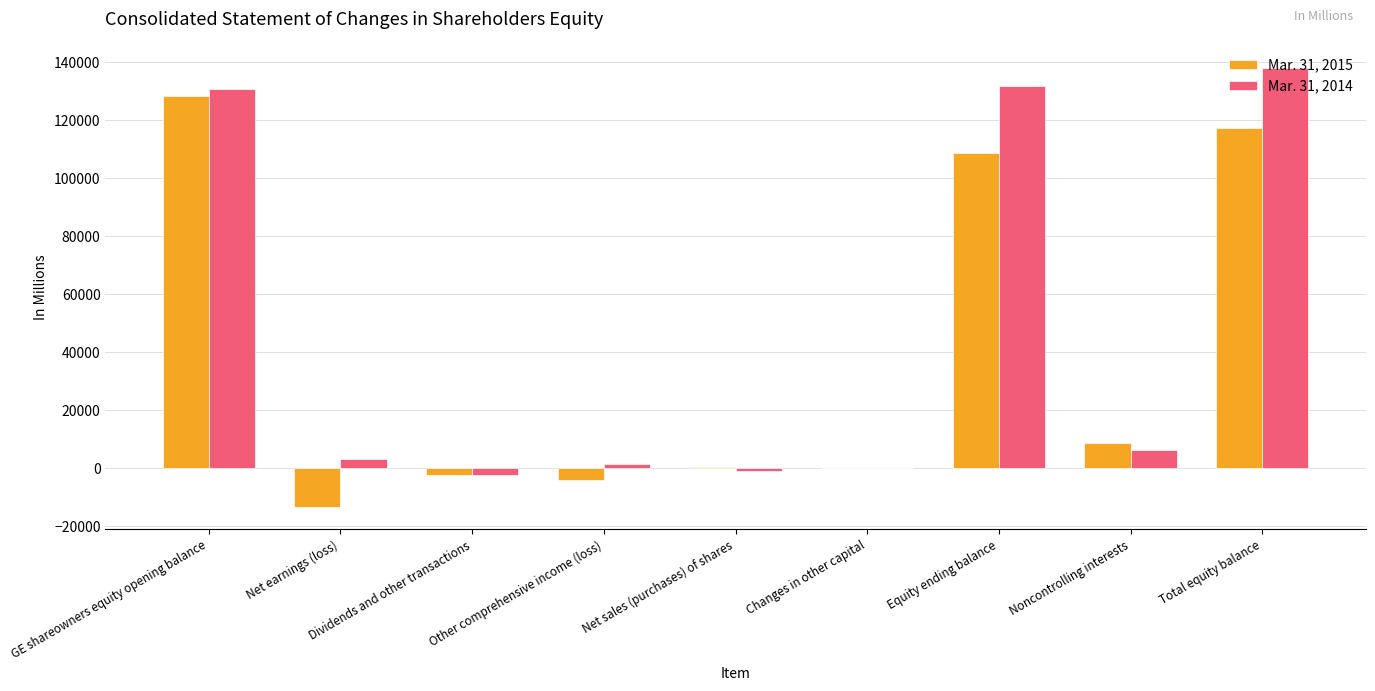

What is the sum of the Mar. 31, 2014 values at Net earnings (loss) and Other comprehensive income (loss)?

4270